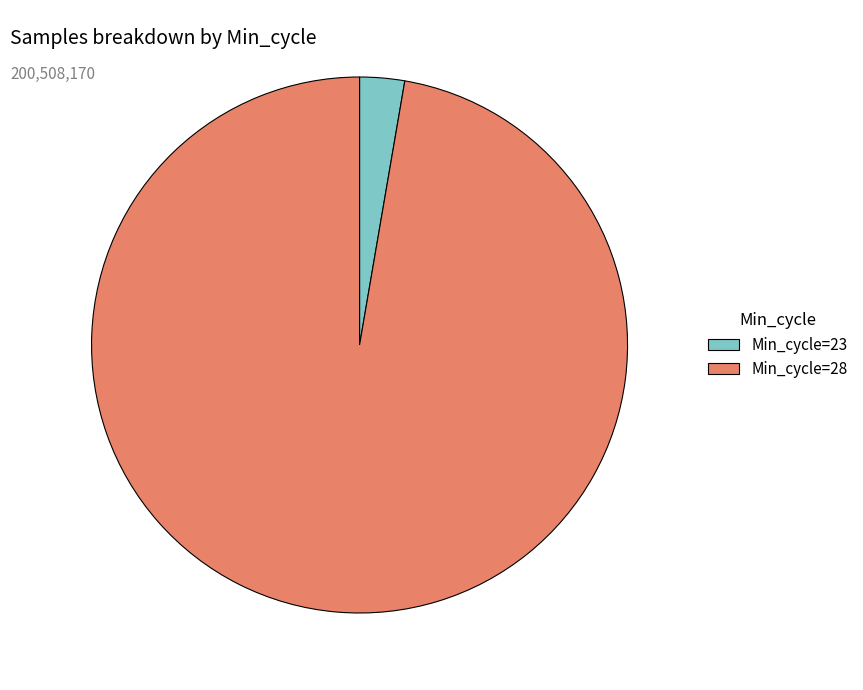

True or false: Min_cycle=28 accounts for 97% of the total.

True